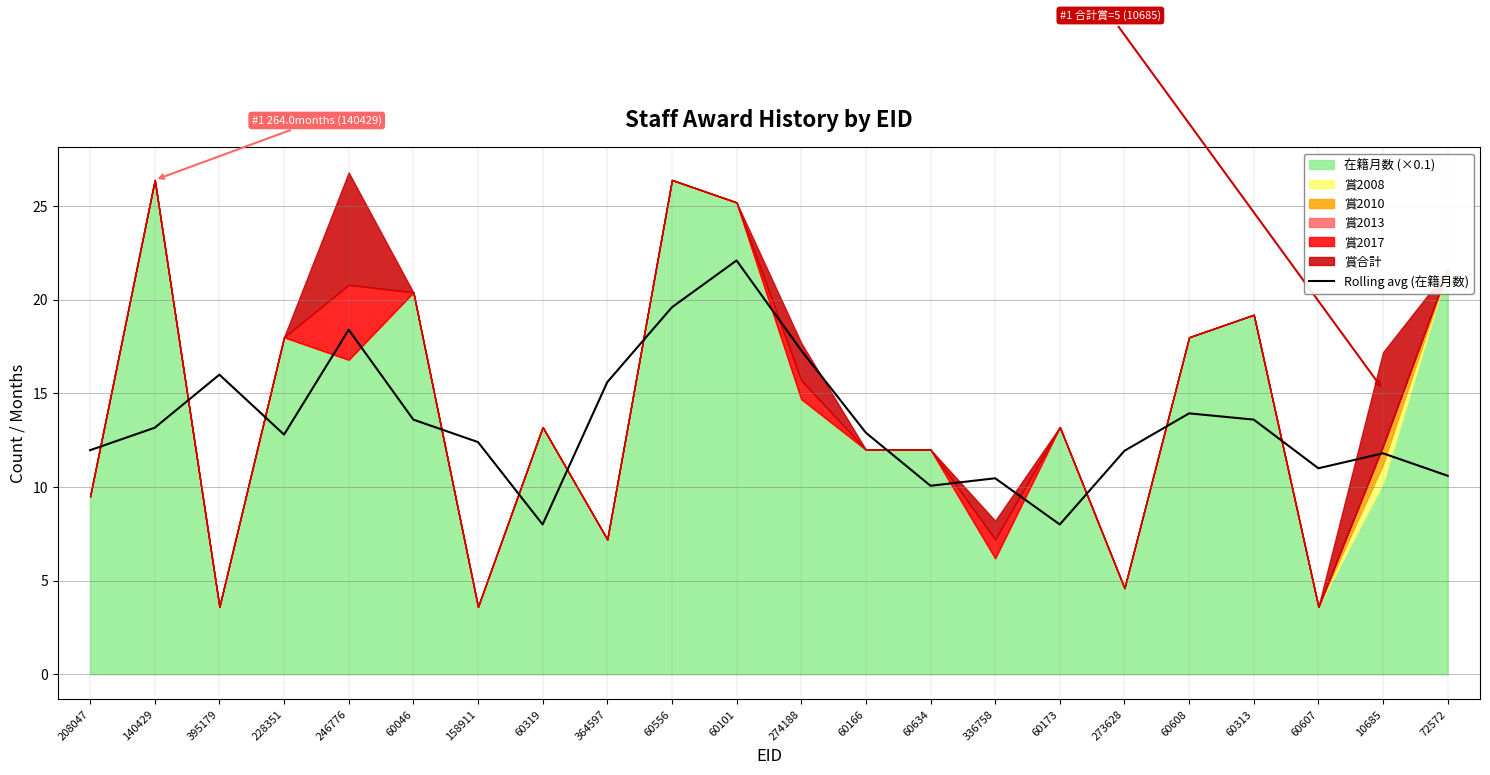

Between 60101 and 60046, which is larger?

60101